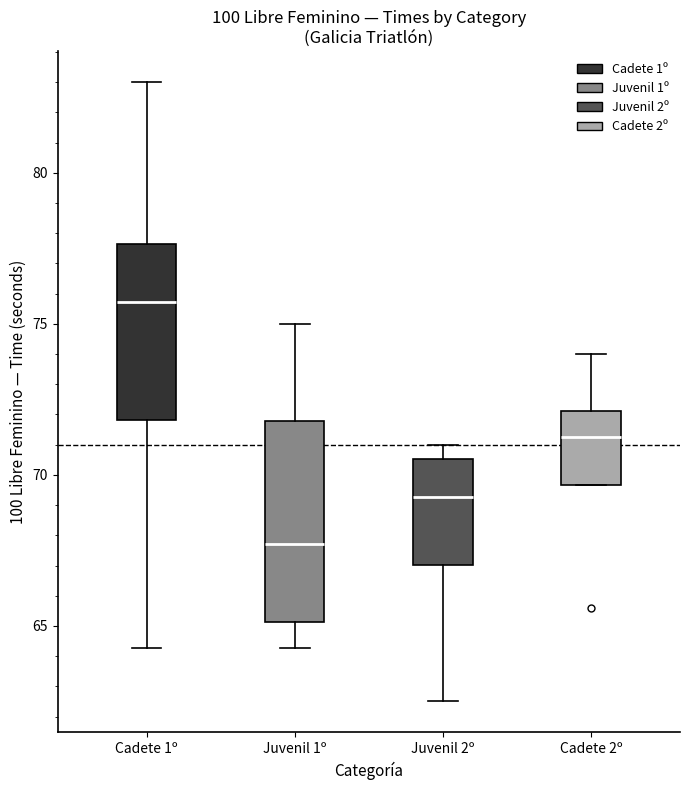

Which box has the highest median line?

Cadete 1º